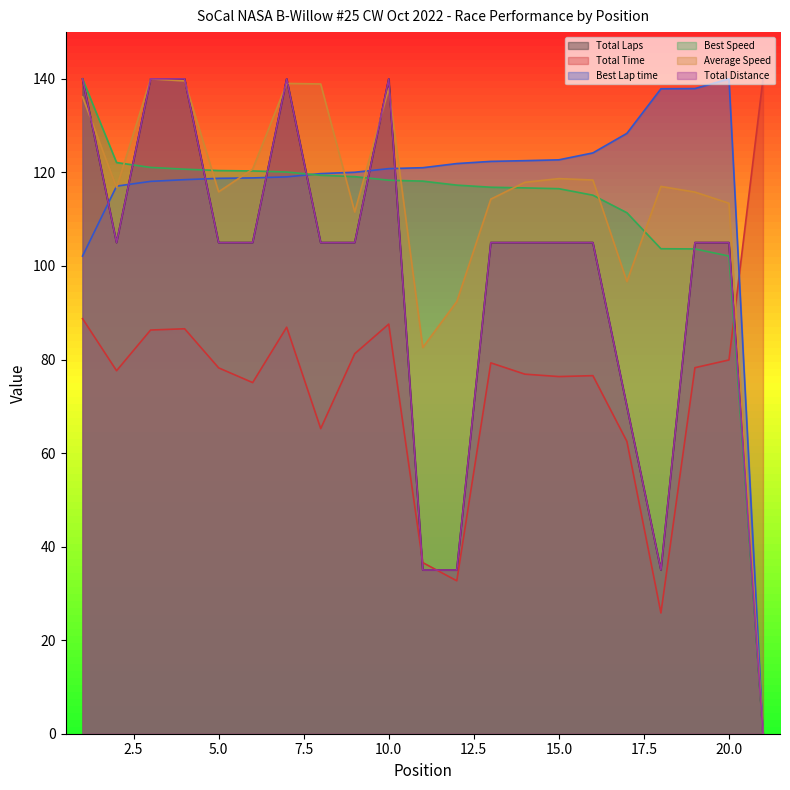

Where is Total Laps nearest to the value 70?

17